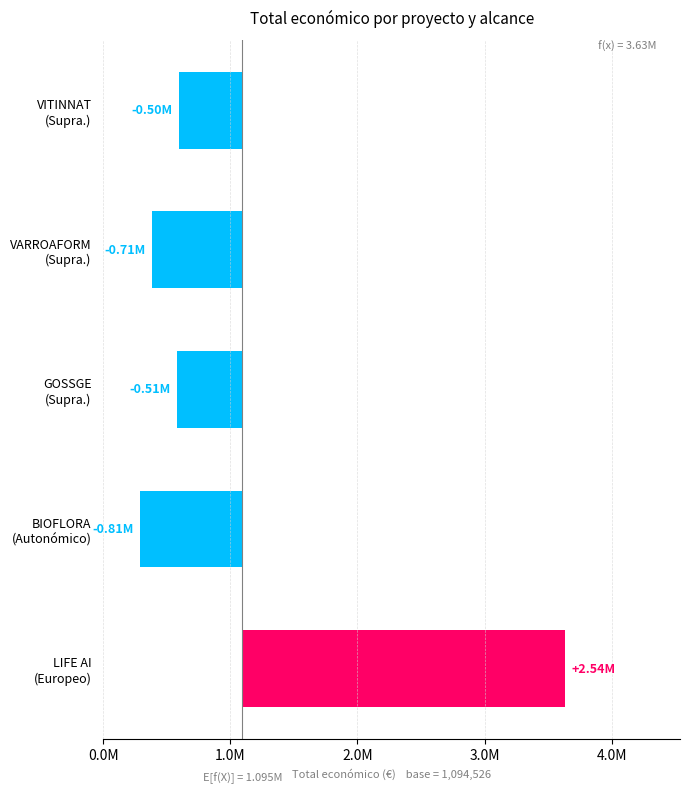

How many positive values are there?

1